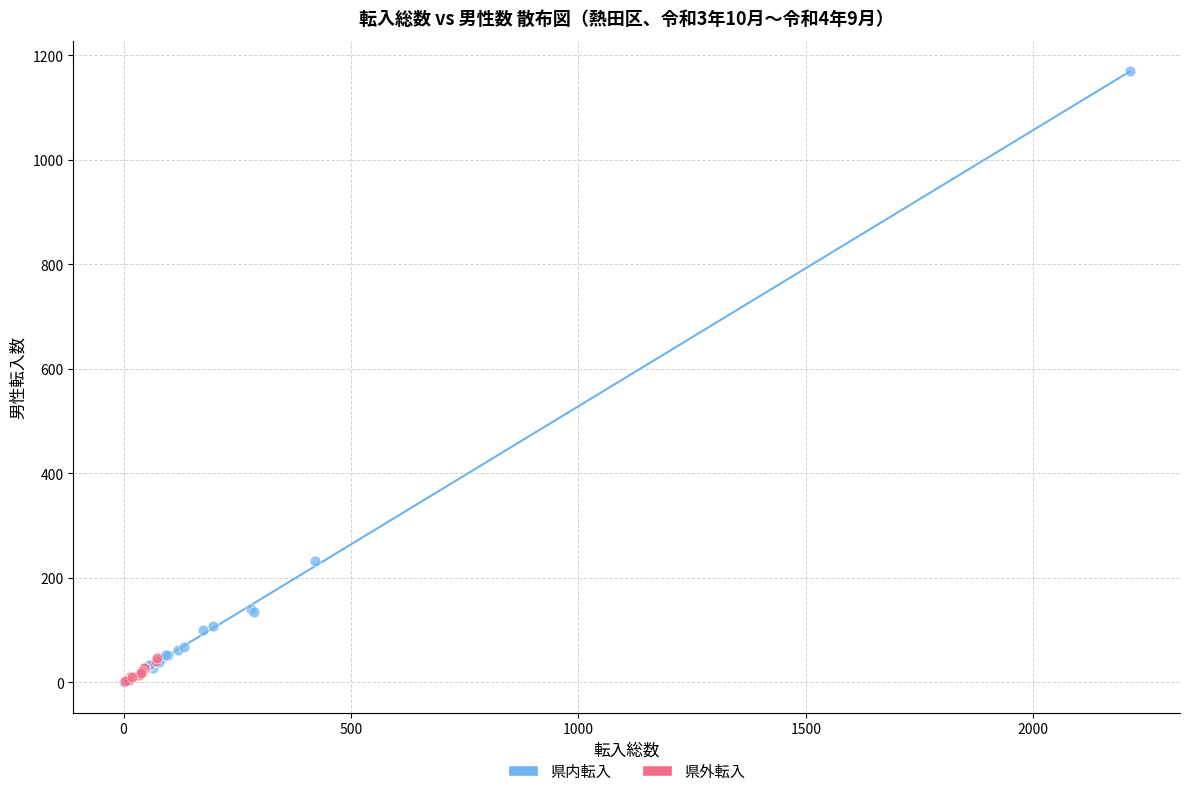

Which series has the widest spread of Y values?

県内転入